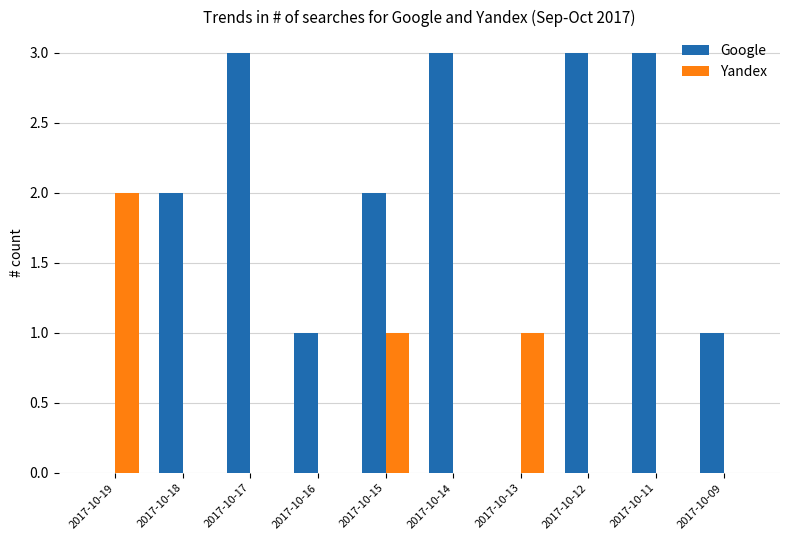

True or false: Yandex has a value of 0 at 2017-10-12.

True